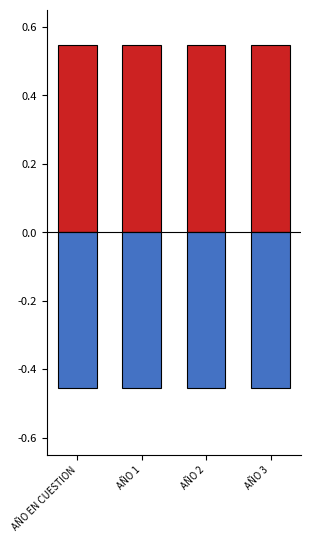

Is the value of GASTO NO ETIQUETADO at AÑO 1 greater than the value of GASTO ETIQUETADO at AÑO 2?

Yes